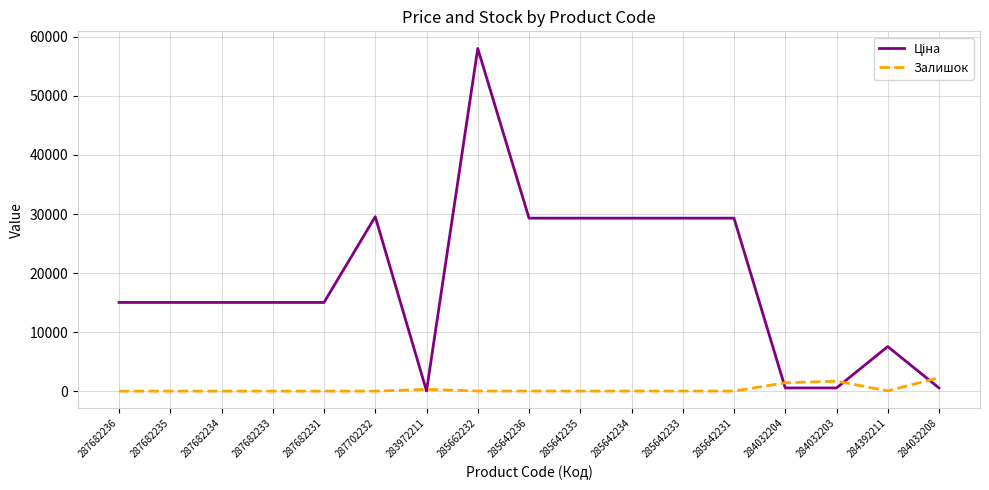

At which category is the sum across all series the highest?

285662232